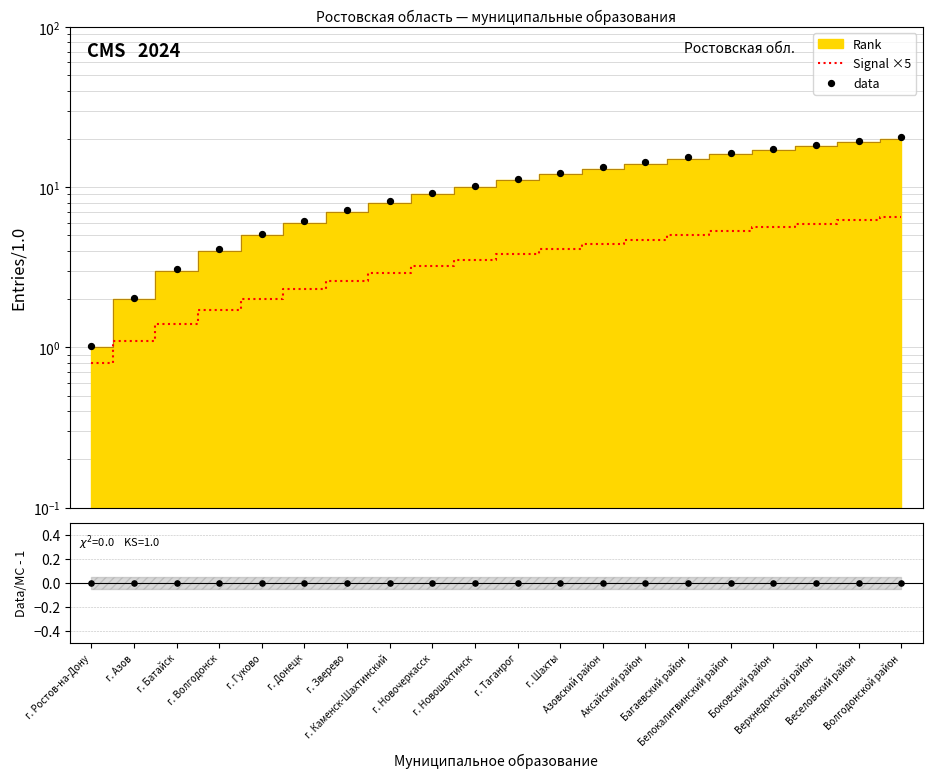

What is the total value across all series at Волгодонской район?

26.9